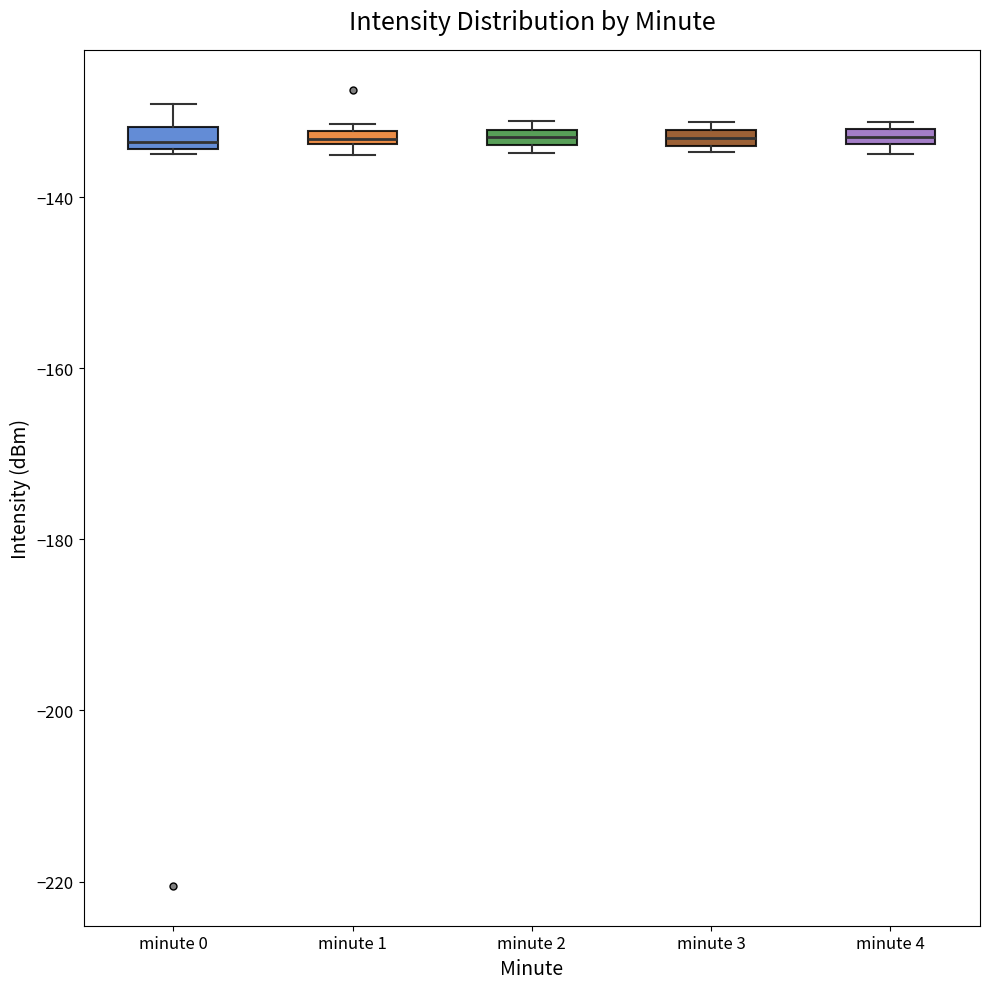

Where is the upper edge of the box for minute 2 on the y-axis? The values are not printed on the chart, so give them approximately, as read against the axis.

-132